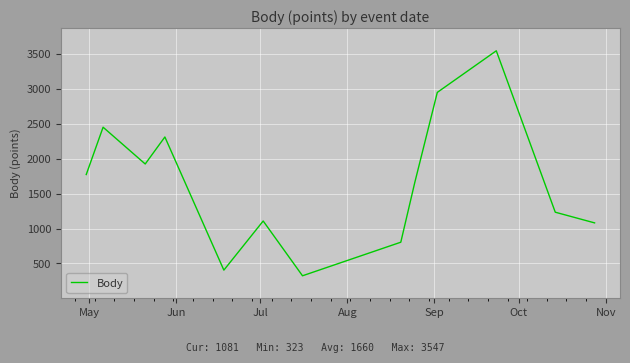

What is the minimum value shown in the chart?

323